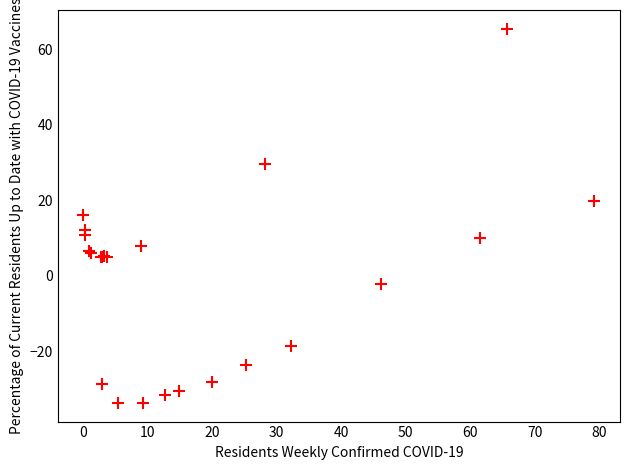

What Y value in the scatter plot is closest to 15?

16.1